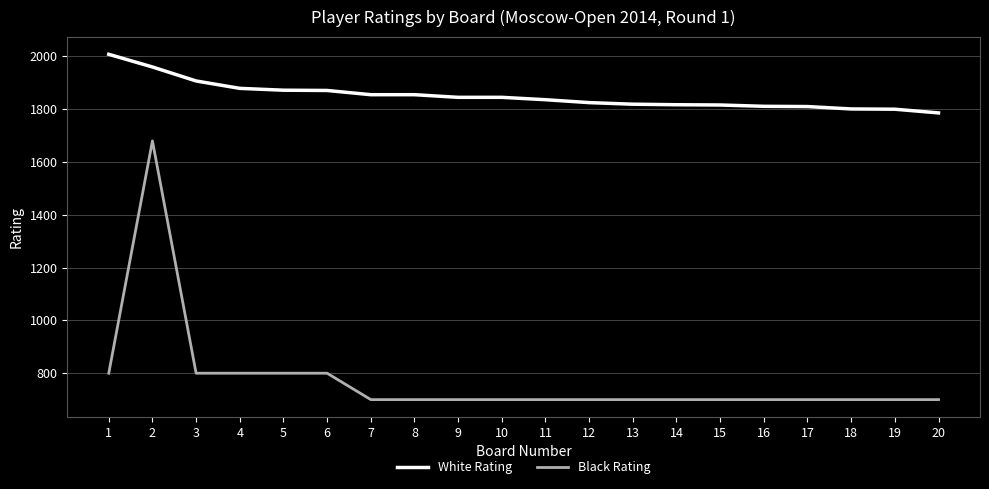

What is the difference between the second highest and second lowest values in the White Rating series?

160